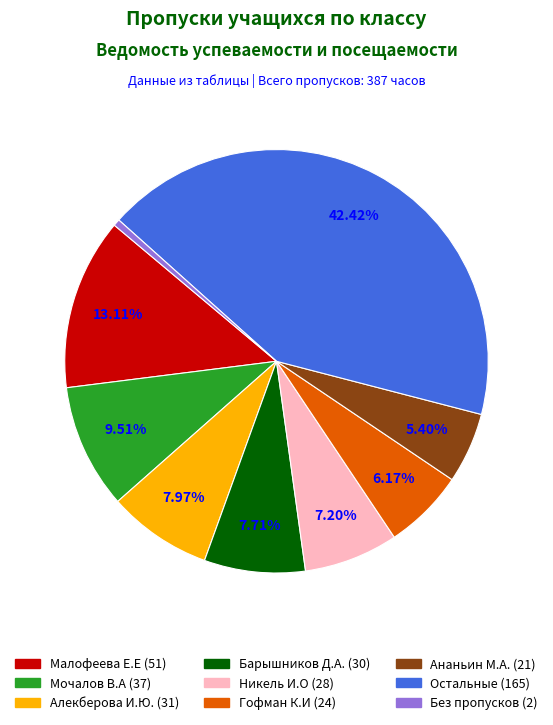

Count the number of slices in the pie.

9